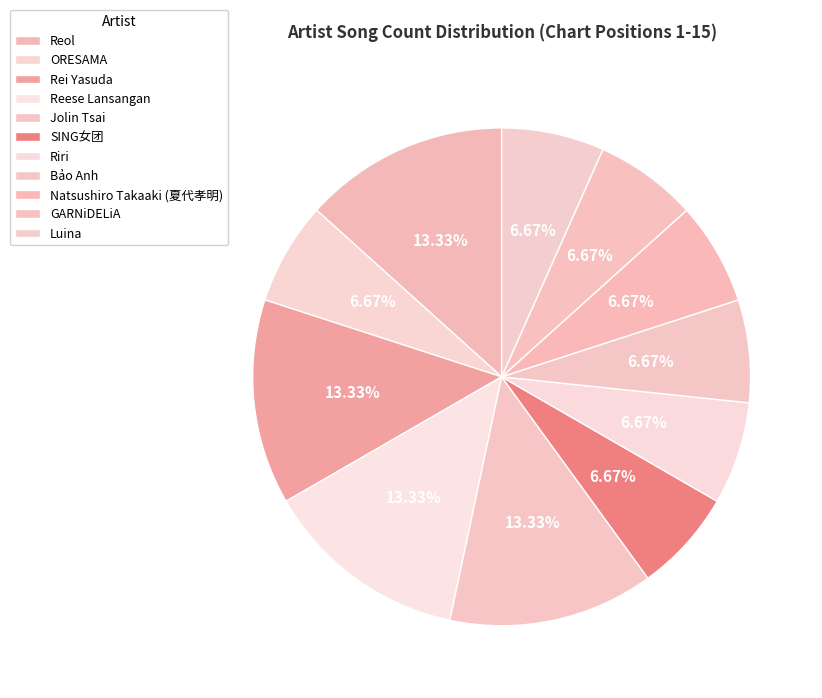

To the nearest percent, what percentage of the pie is Luina?

7%